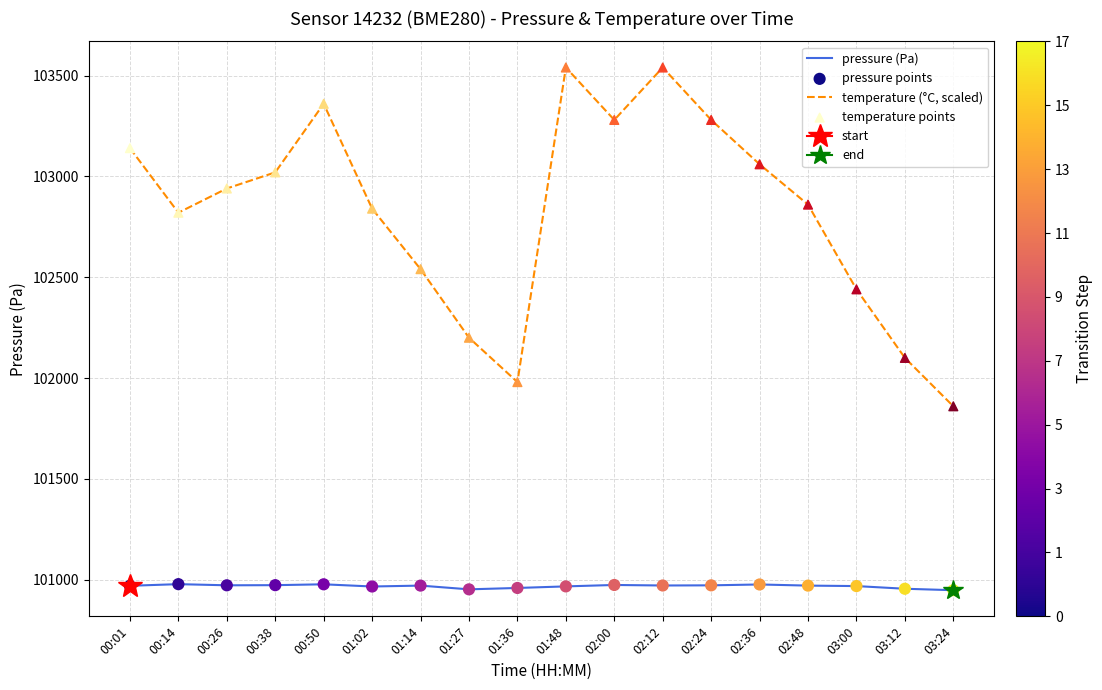

Which series contains the highest Y value?

temperature (°C, scaled)